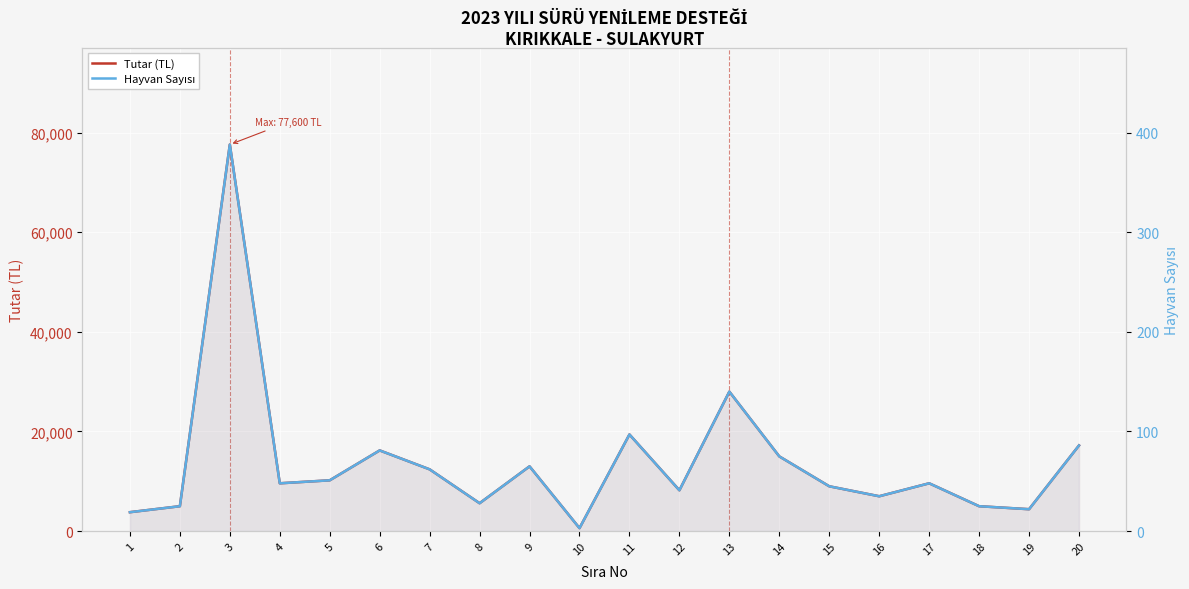

True or false: Hayvan Sayısı and Tutar (TL) intersect in this chart.

False